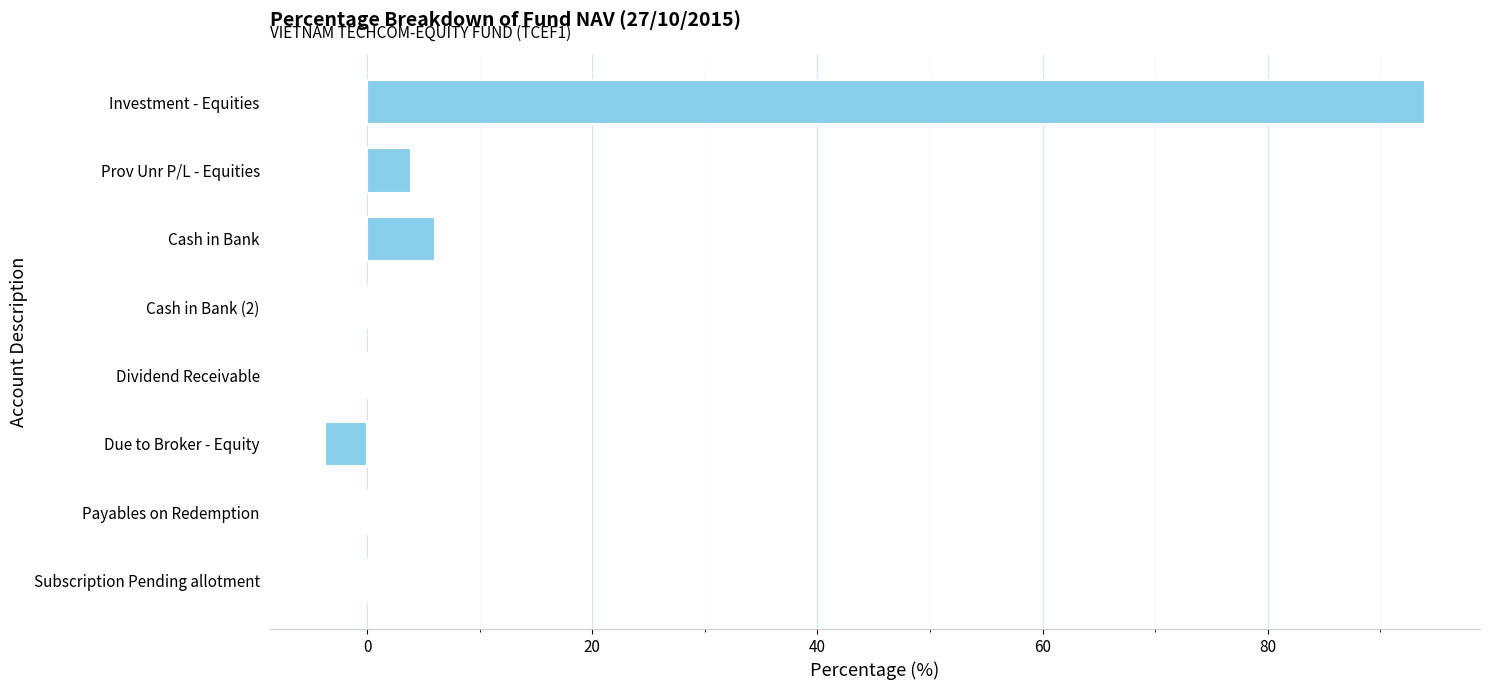

Which label corresponds to the largest value in the chart?

Investment - Equities